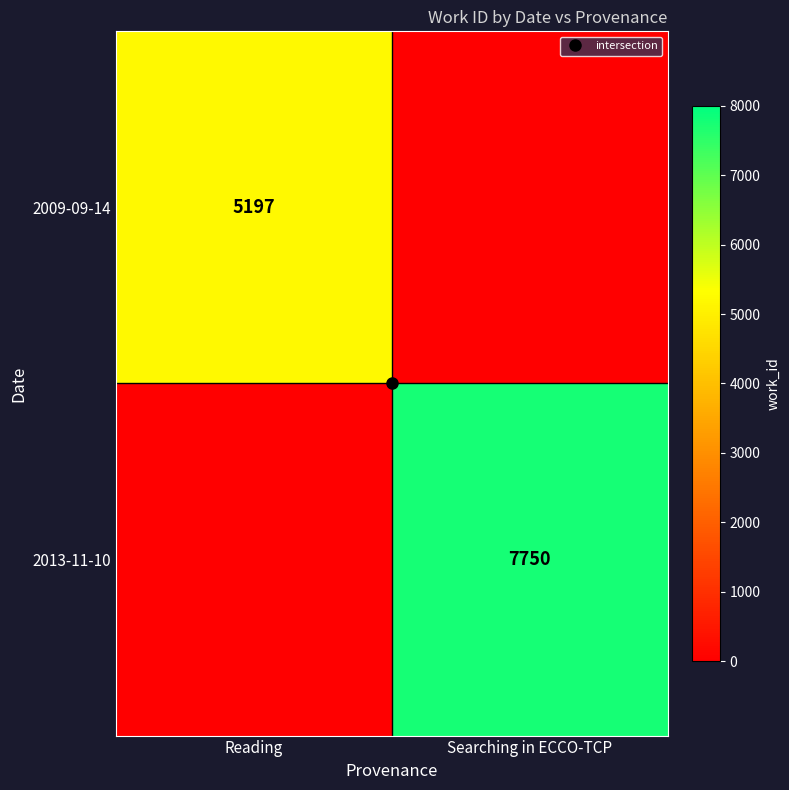

Which series has the largest range (max minus min)?

2013-11-10